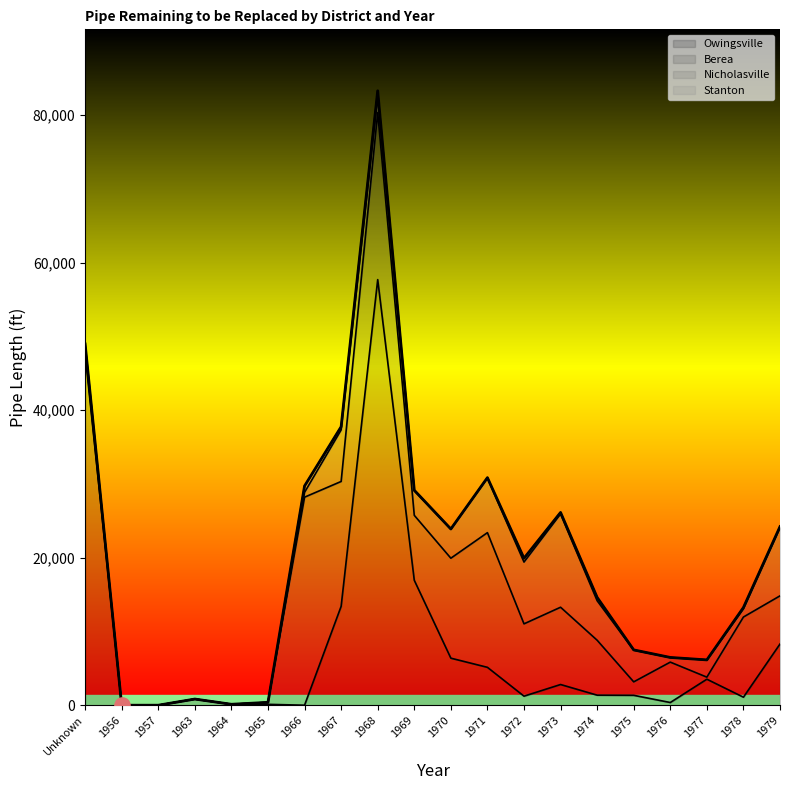

Which series has the largest Y range (max minus min)?

Owingsville